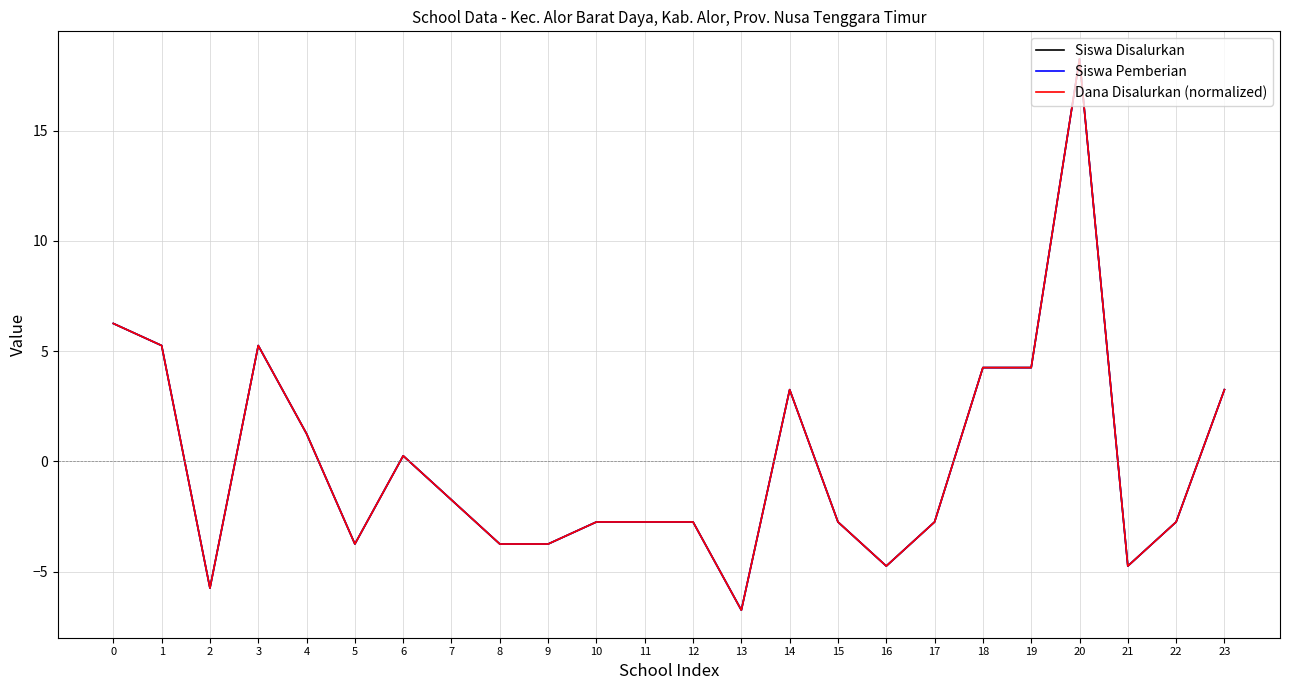

Does the chart have visible grid lines?

Yes